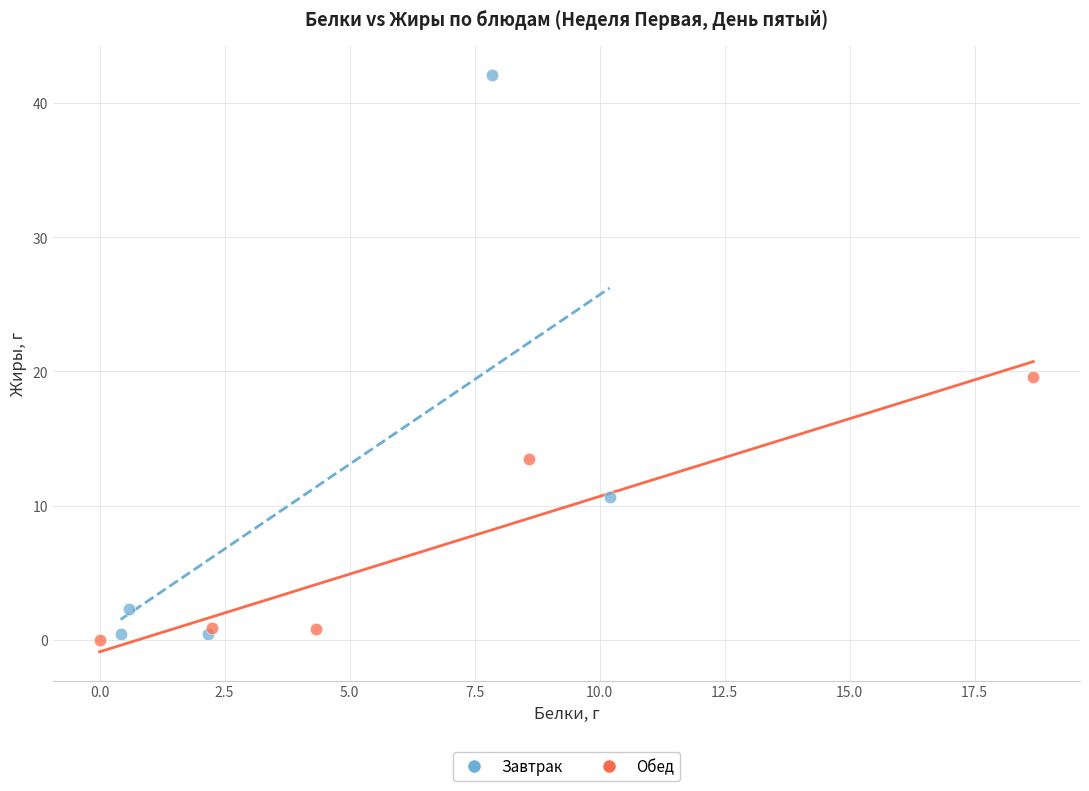

What are all the series names shown in the legend?

Завтрак, Обед